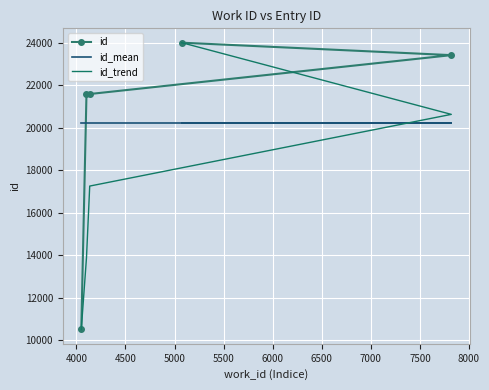

What is the lowest value of the id_mean series?

20226